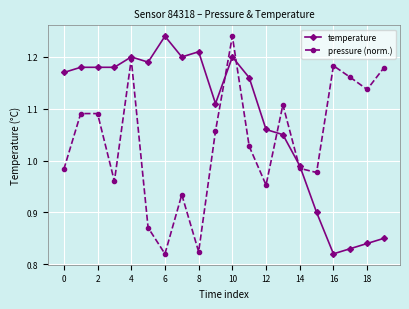

After their last crossing, which series has the higher values: temperature or pressure (norm.)?

pressure (norm.)